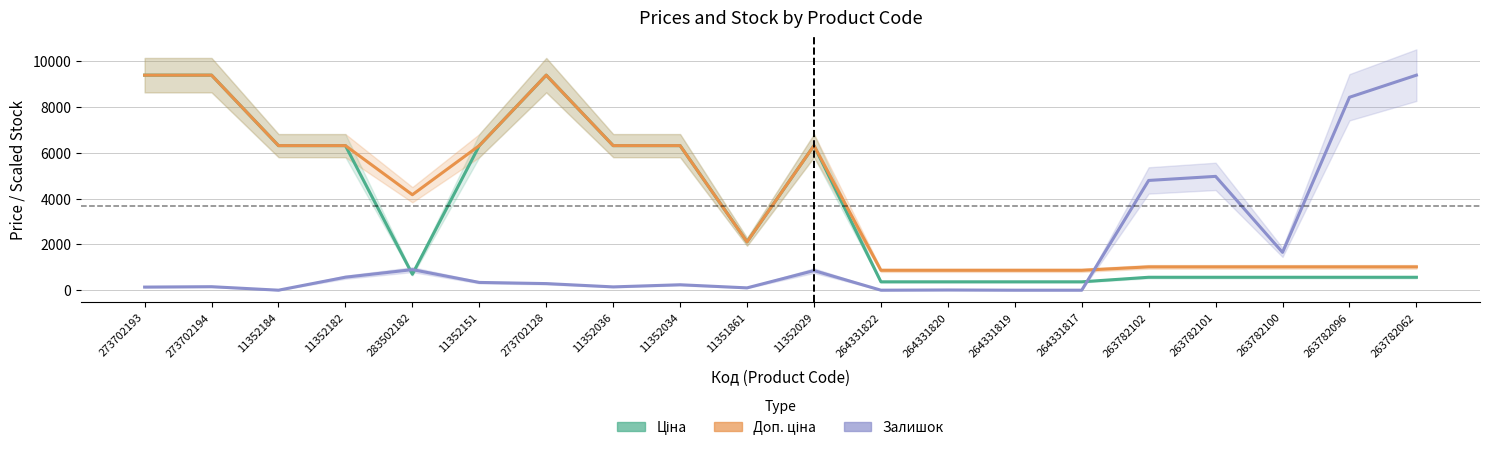

Where is Доп. ціна nearest to the value 5125?

283502182